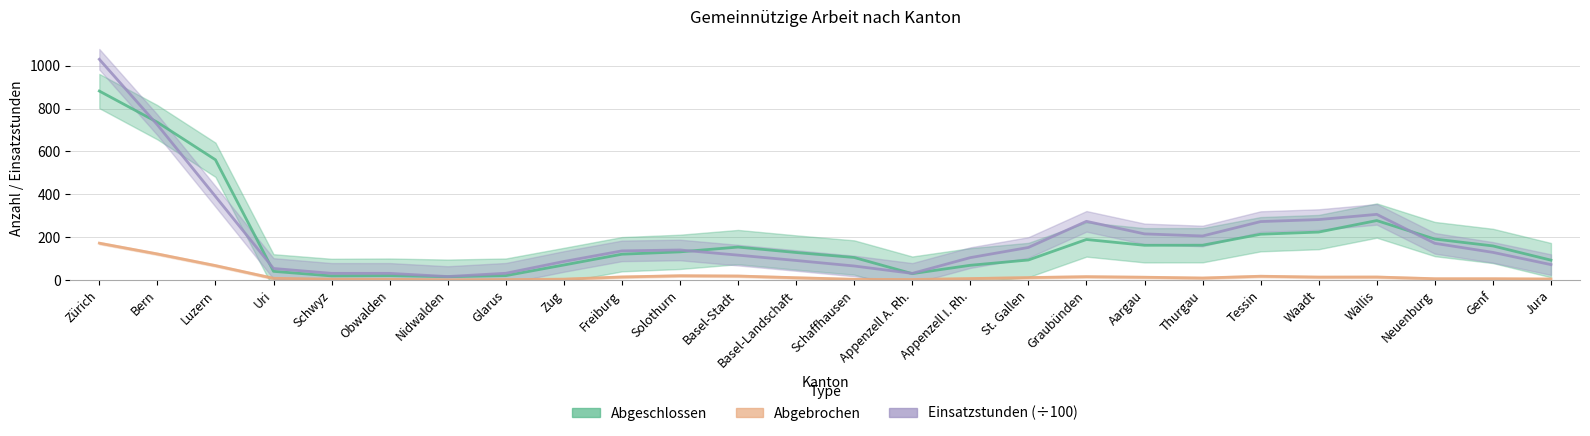

What are all the series names shown in the legend?

Abgeschlossen, Abgebrochen, Einsatzstunden (÷100)